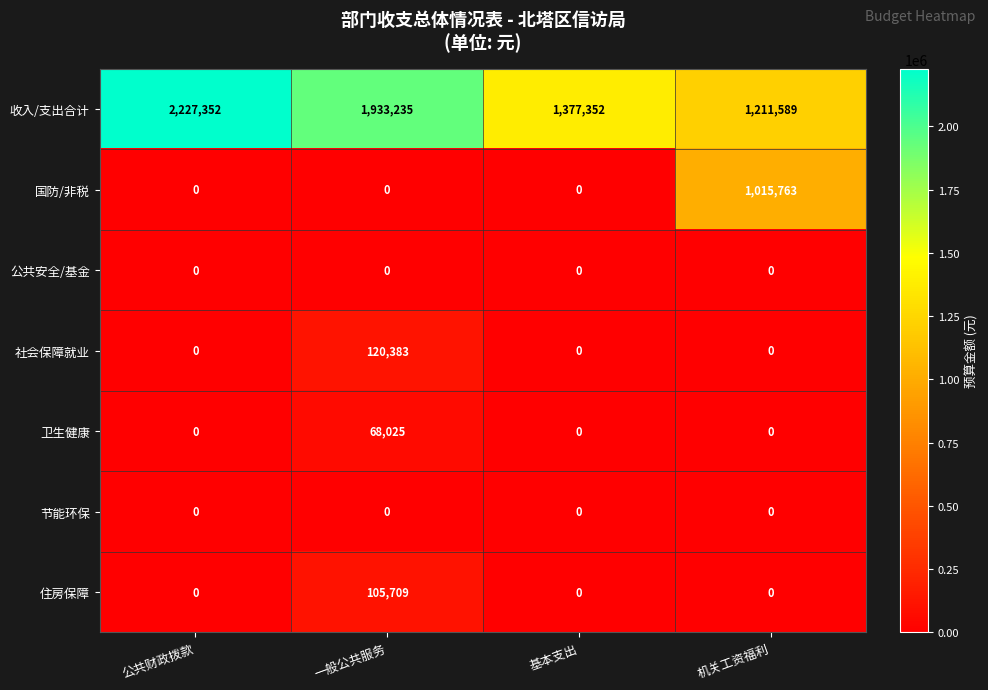

What is the greatest value displayed?

2227352